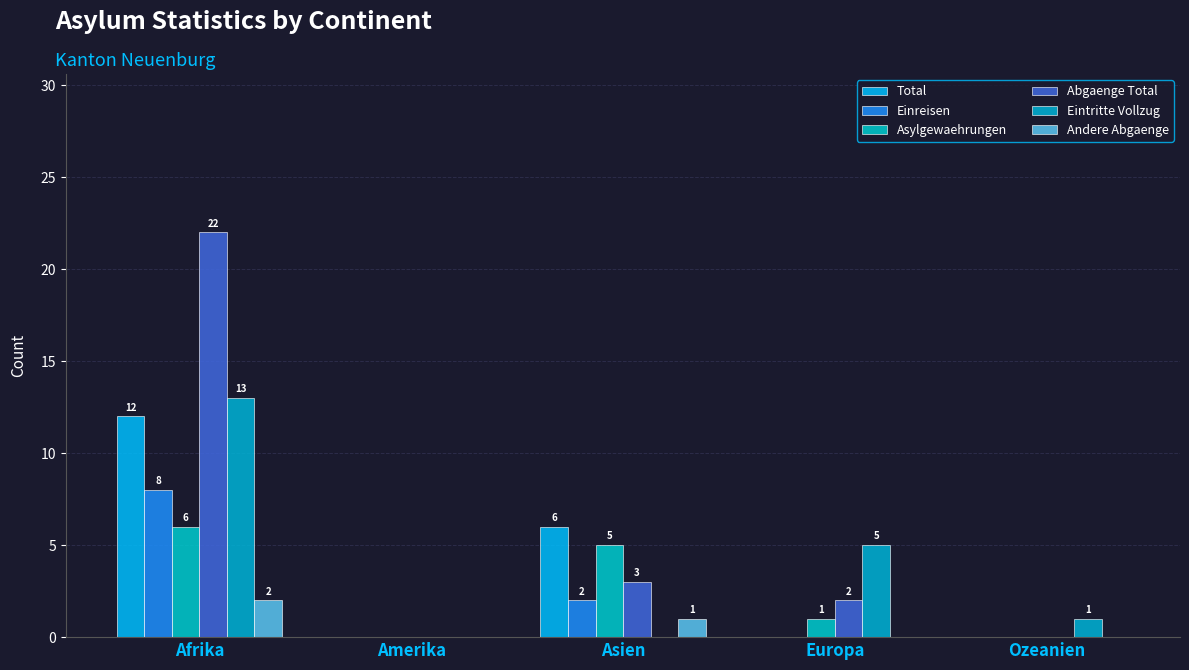

Does the chart contain stacked bars?

No